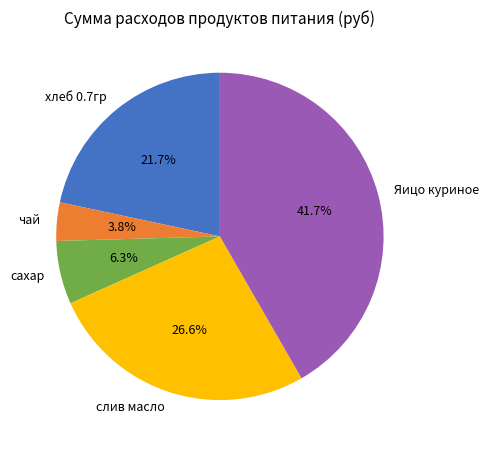

How many segments does this pie chart have?

5